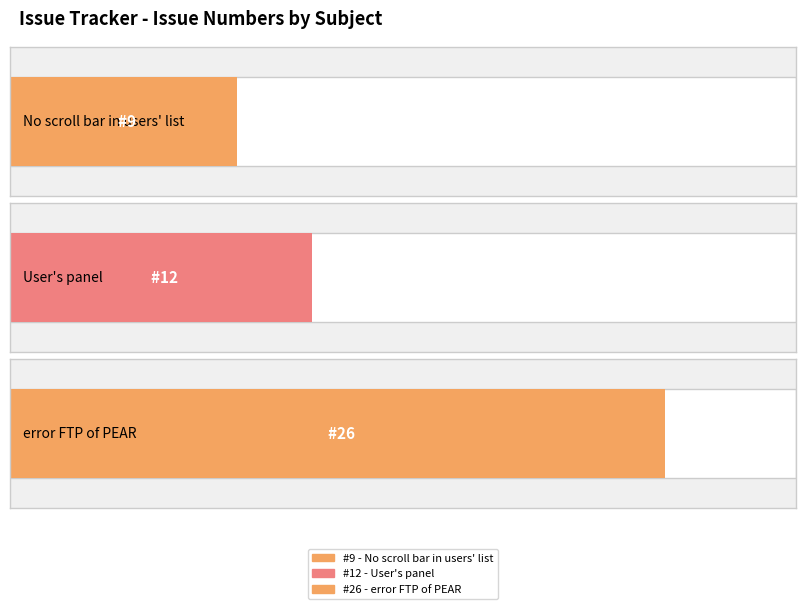

What is the change in value from No scroll bar in users' list to error FTP of PEAR?

+17